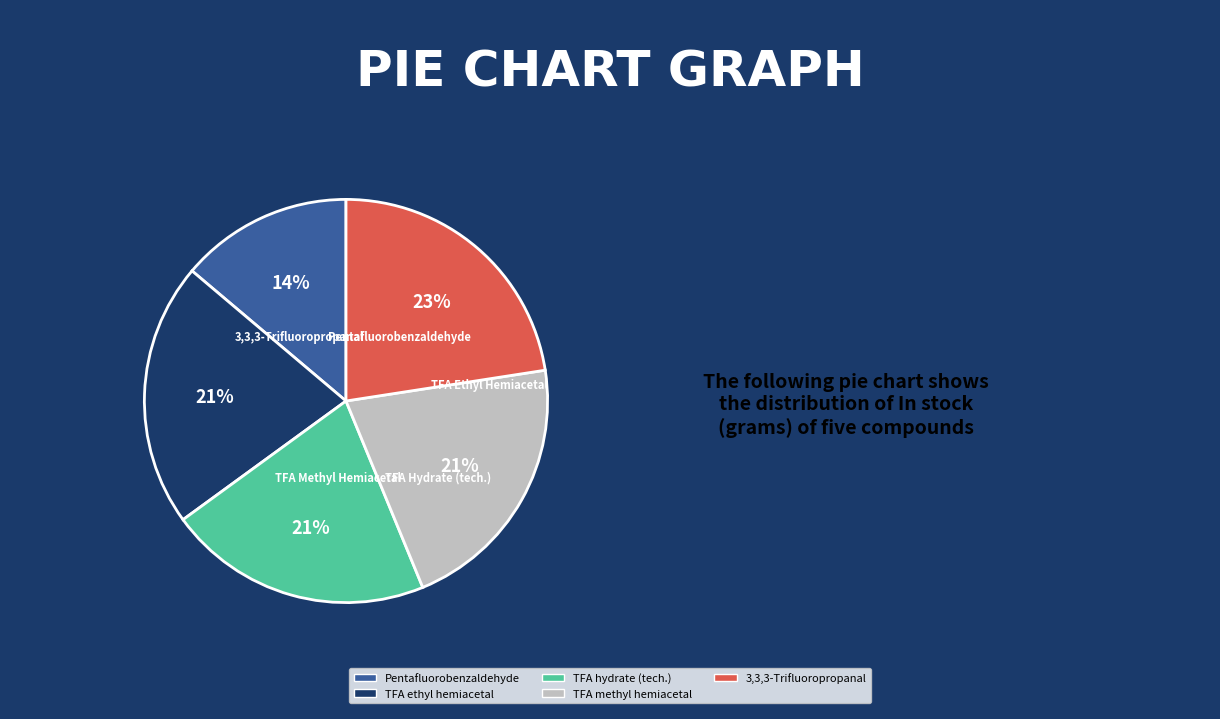

Which slice is the smallest?

Pentafluorobenzaldehyde